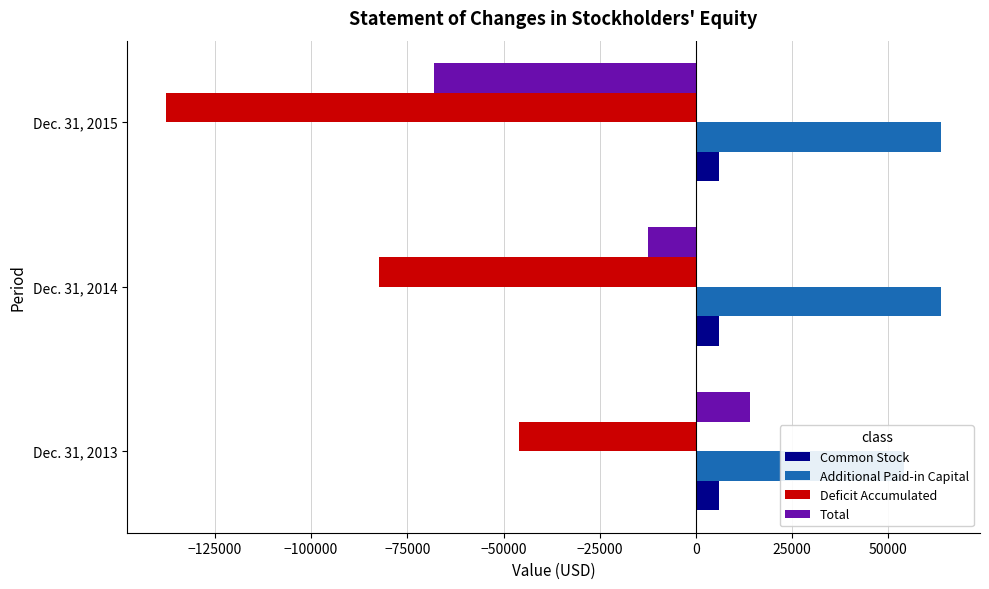

Between −150000 and −125000, which series saw the biggest shift?

Deficit Accumulated